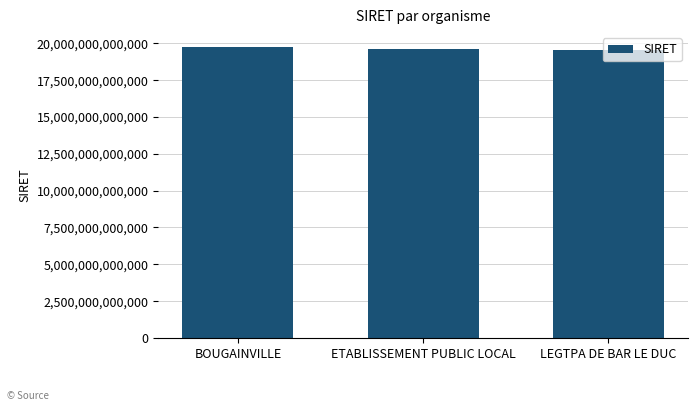

What is the label of the 1st bar from the right?

LEGTPA DE BAR LE DUC